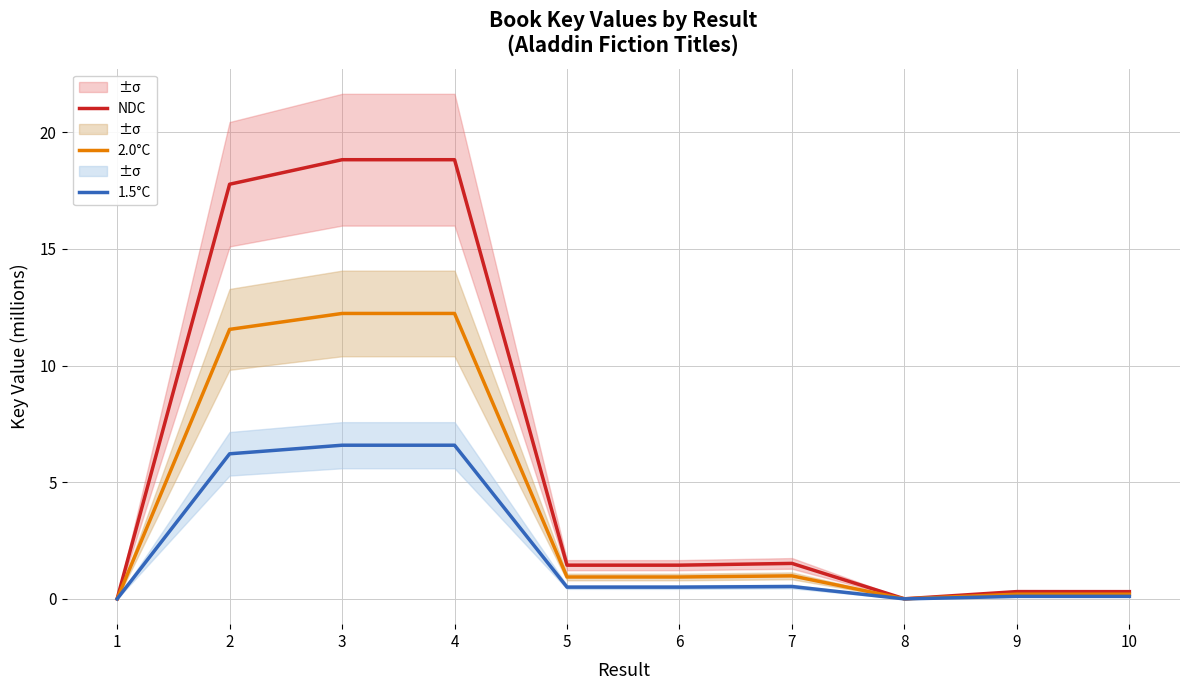

Reading left to right, list all the values displayed in this chart.

NDC: 1=0.0	2=17.8	3=18.8	4=18.8	5=1.4	6=1.4	7=1.5	8=0.0	9=0.3	10=0.3
2.0°C: 1=0.0	2=11.6	3=12.2	4=12.2	5=0.9	6=0.9	7=1.0	8=0.0	9=0.2	10=0.2
1.5°C: 1=0.0	2=6.2	3=6.6	4=6.6	5=0.5	6=0.5	7=0.5	8=0.0	9=0.1	10=0.1